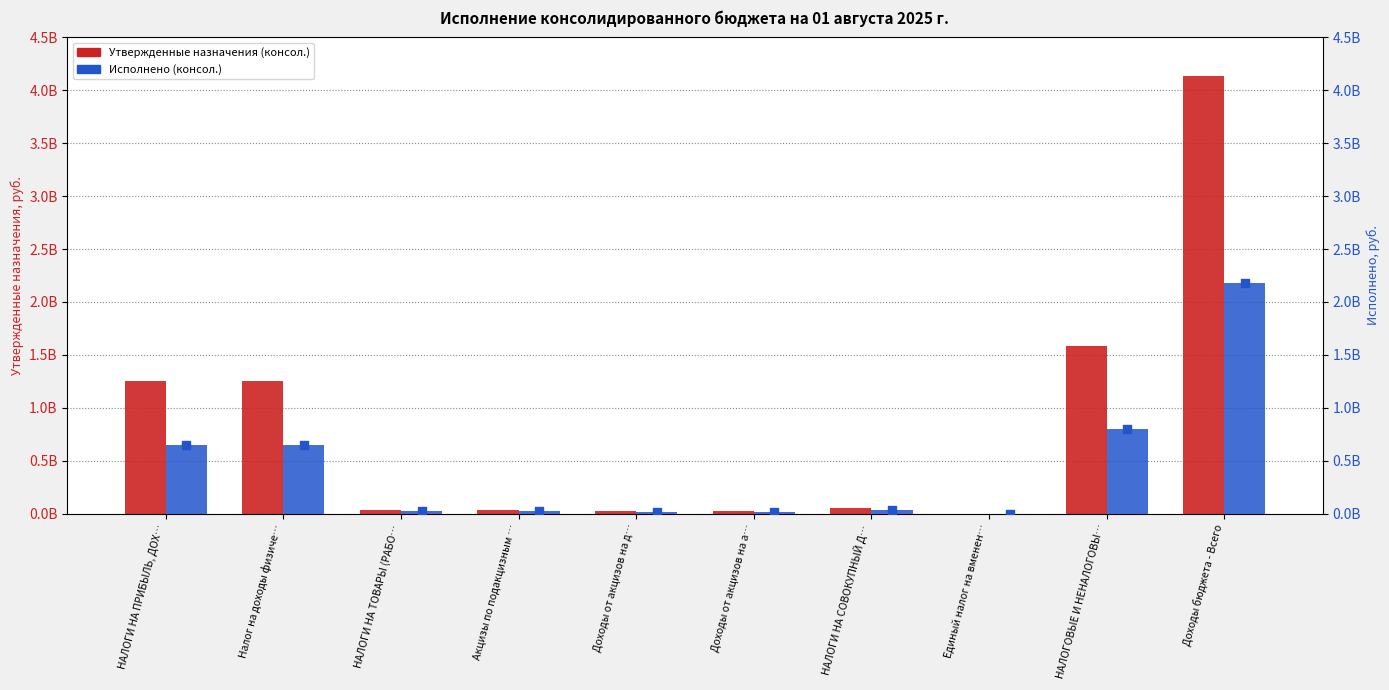

Which series has the largest total across all categories?

Утвержденные назначения (консол.)